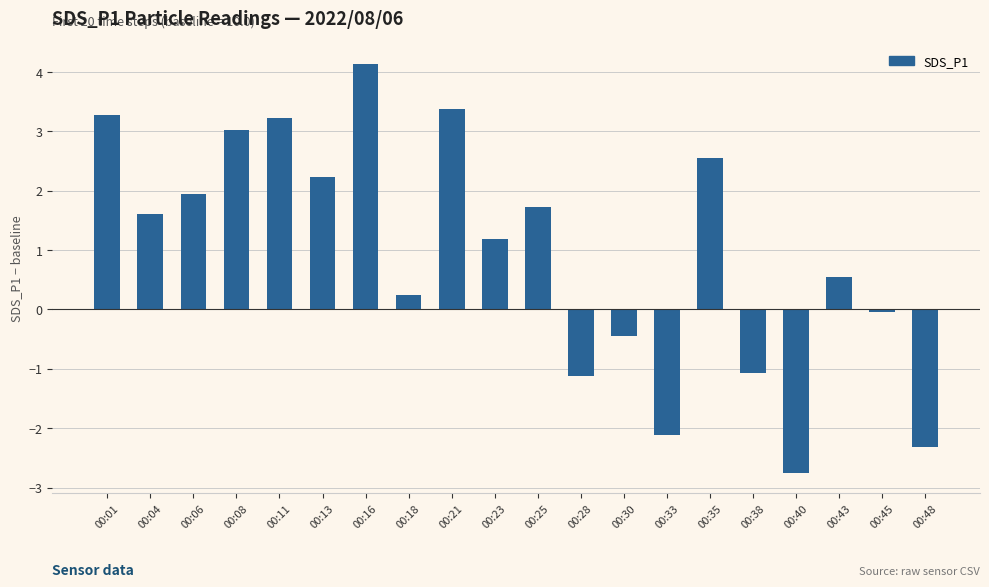

At which label does the data first exceed 1?

00:01